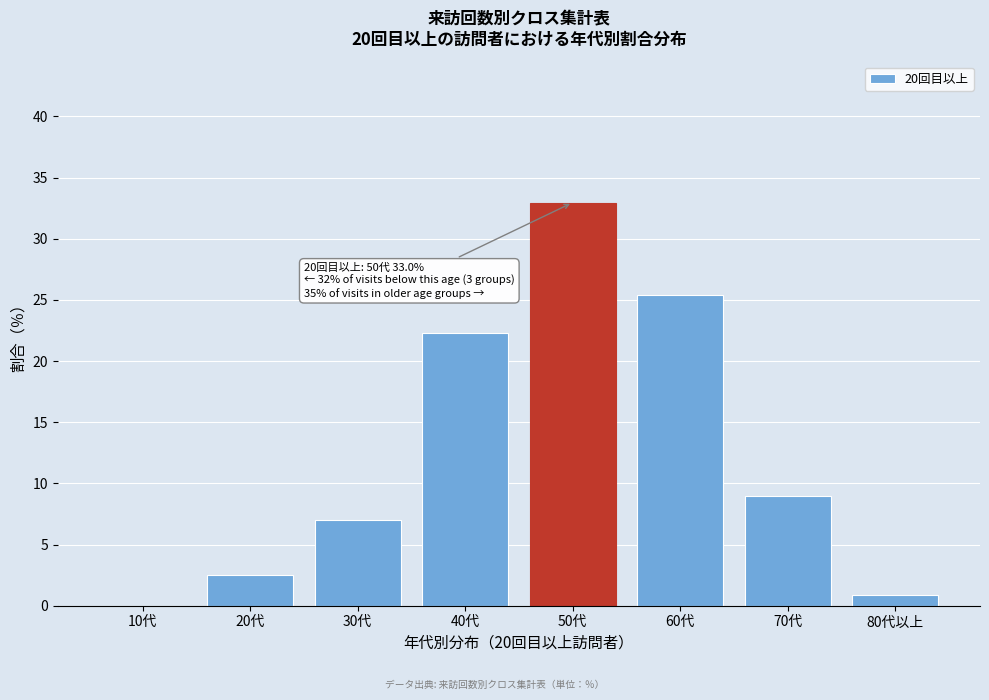

Reading right to left, list all the values displayed in this chart.

80代以上=0.9	70代=9.0	60代=25.4	50代=33.0	40代=22.3	30代=7.0	20代=2.5	10代=0.0